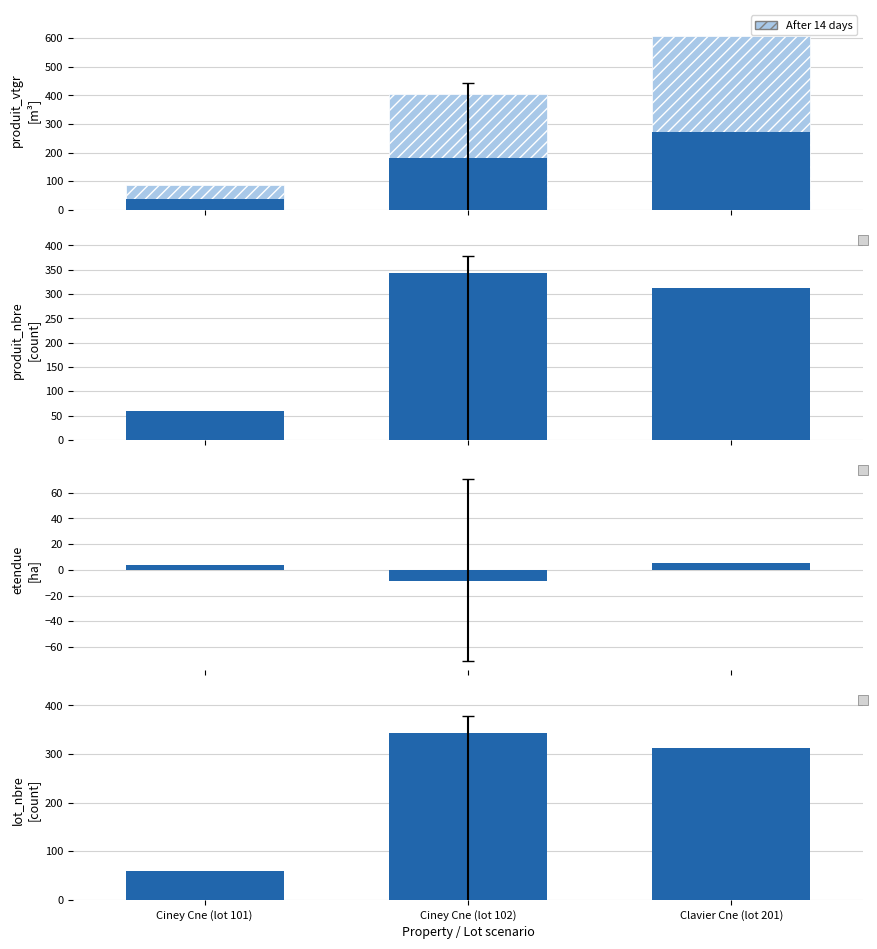

Between Ciney Cne (lot 102) and Clavier Cne (lot 201), which series saw the biggest shift?

After 14 days